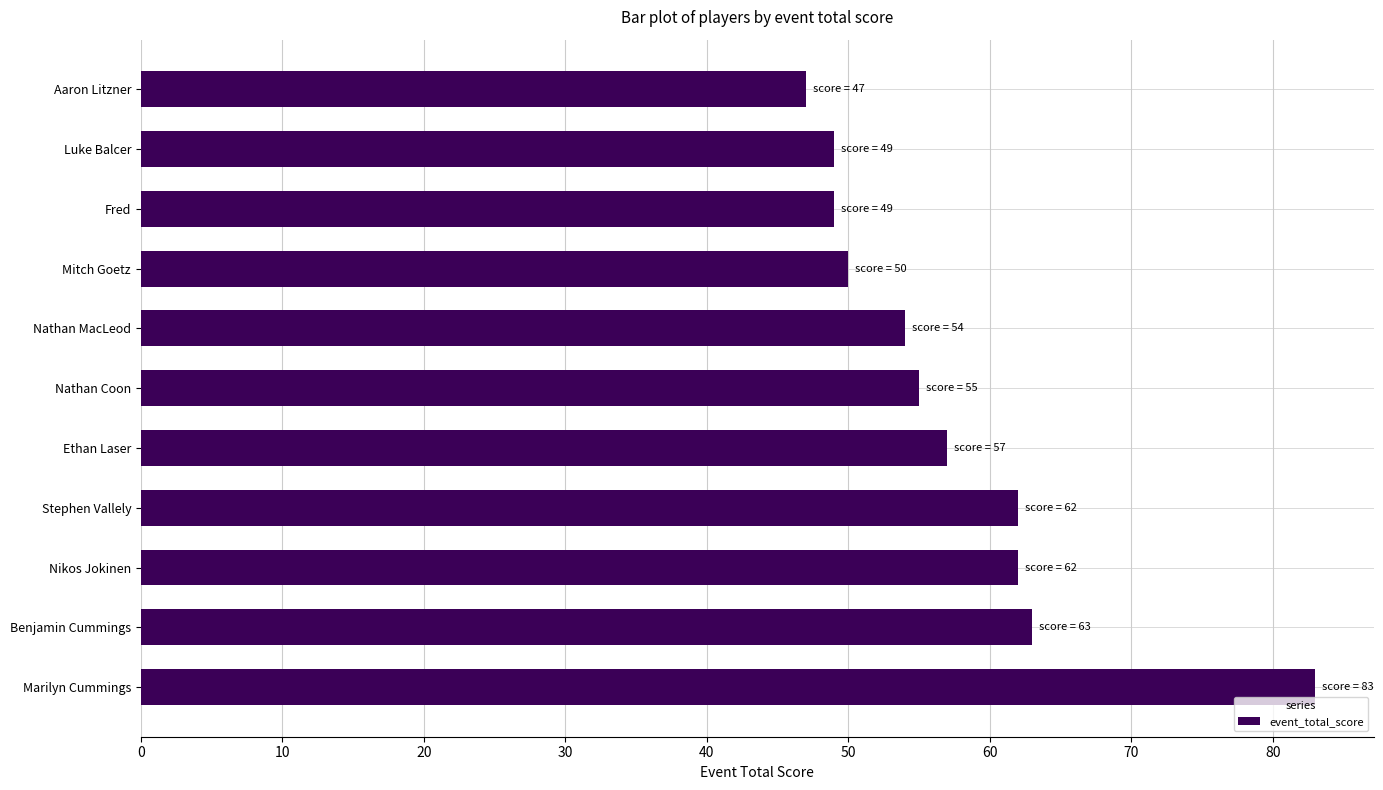

The value at Marilyn Cummings is 83. True or false?

True